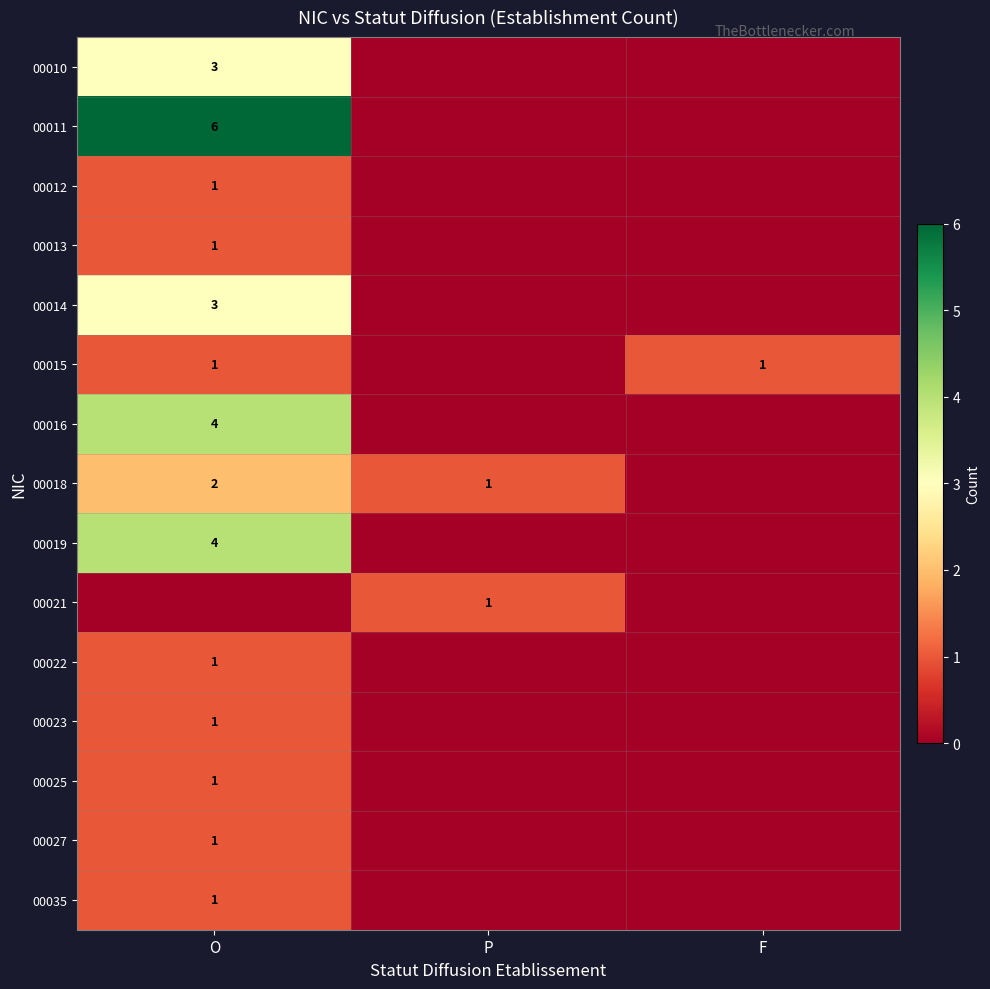

True or false: 00012 has a value of 1 at O.

True